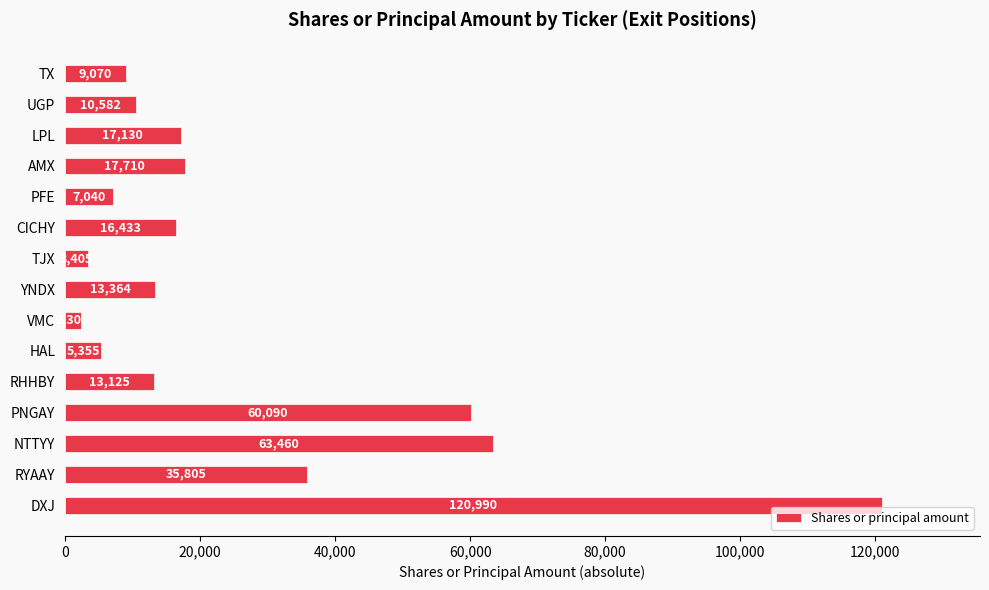

What is the minimum value shown in the chart?

2305